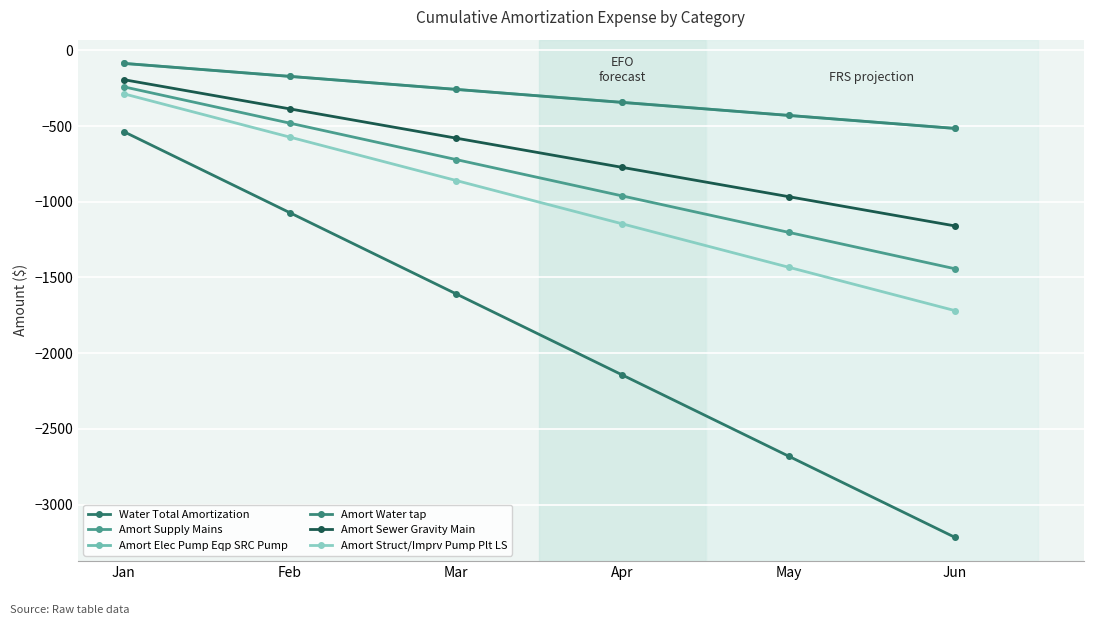

At which label does Amort Elec Pump Eqp SRC Pump first exceed -257?

Jan